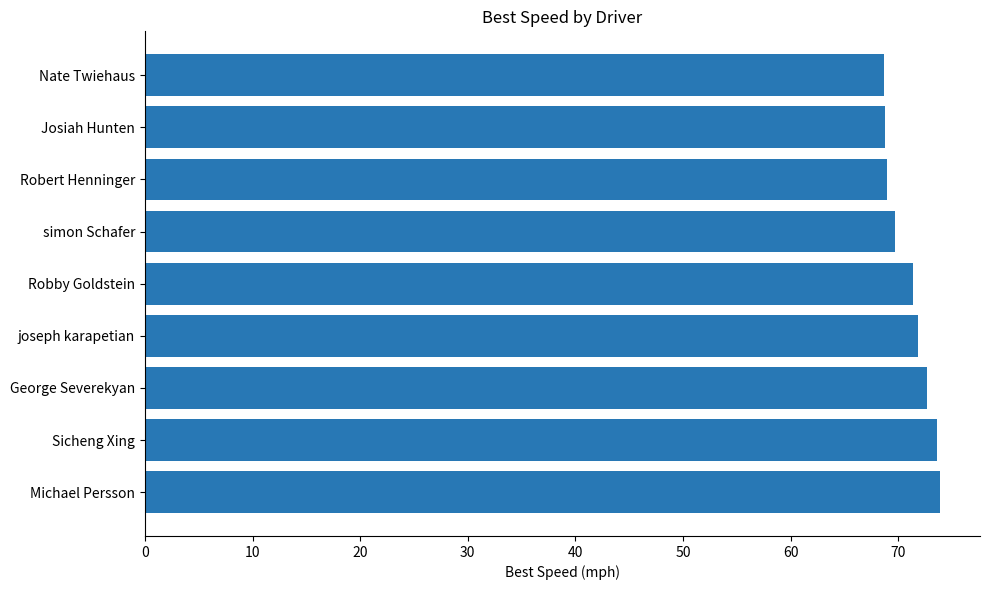

The chart shows a value of 46.5 at Josiah Hunten. True or false?

False